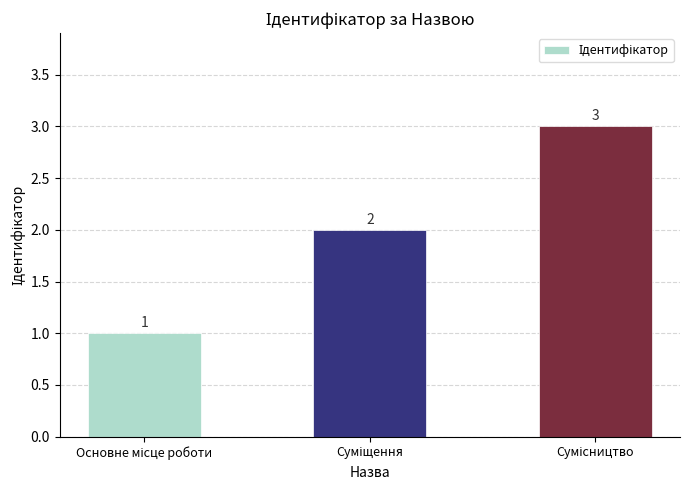

Reading left to right, extract all data points from this chart.

1	2	3